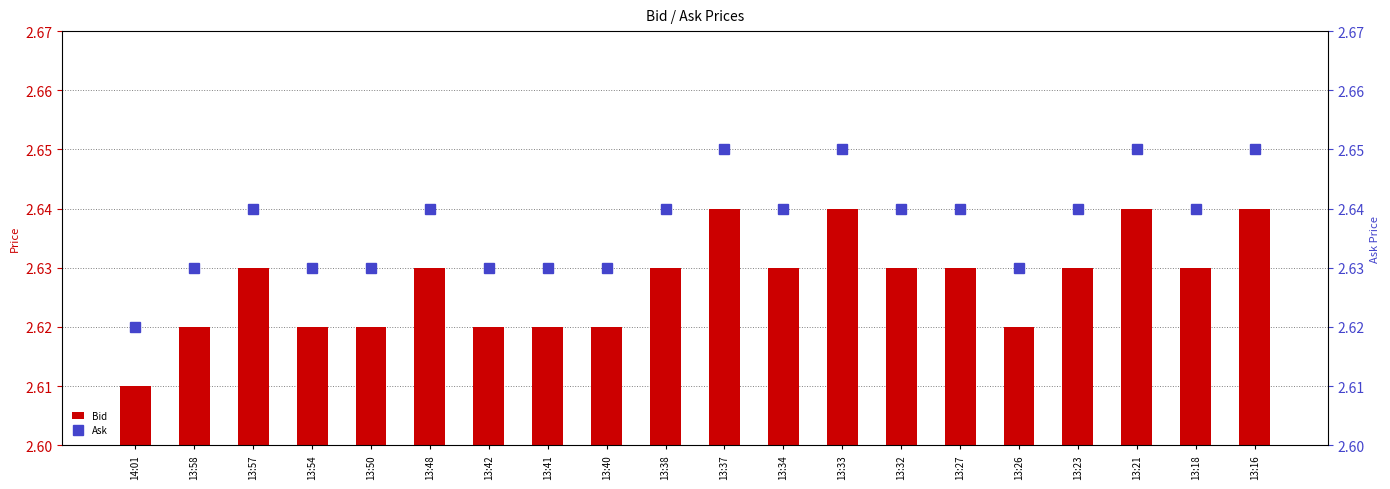

At which category does the chart reach its minimum across all series?

14:01